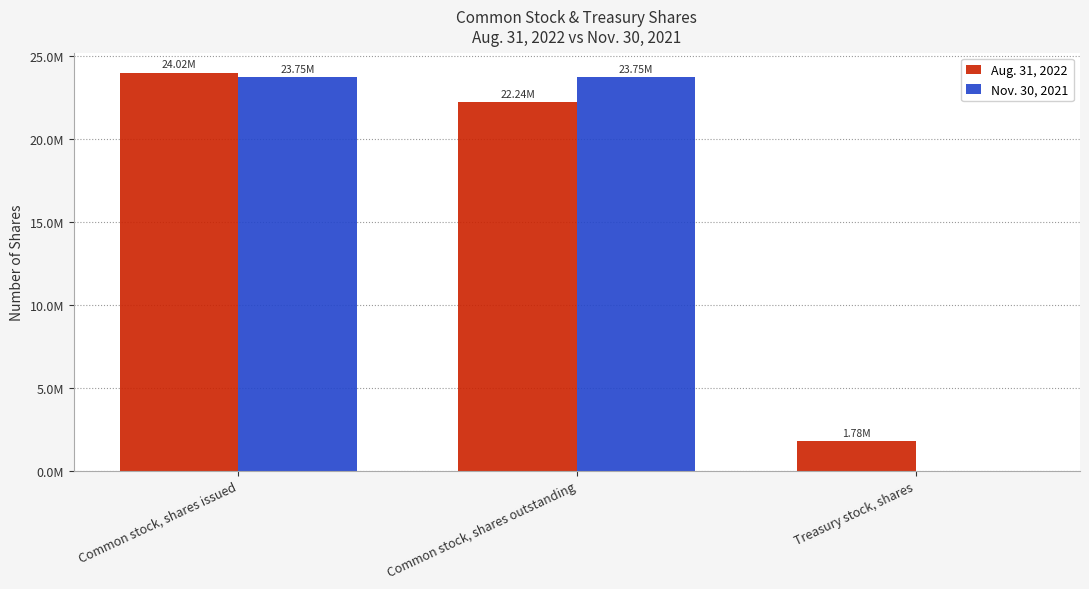

What are all the series names shown in the legend?

Aug. 31, 2022, Nov. 30, 2021